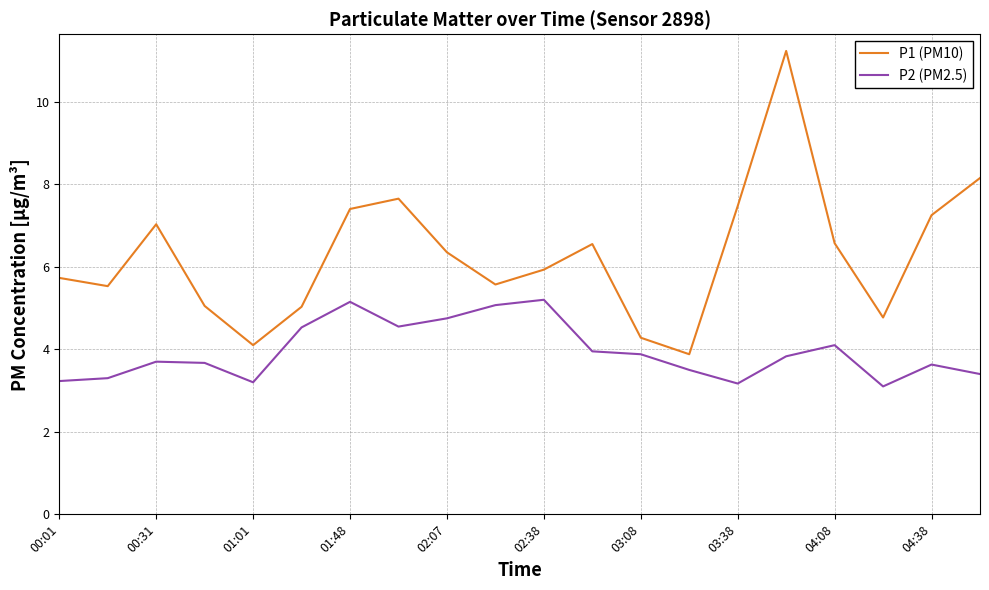

Which series has the largest total across all categories?

P1 (PM10)